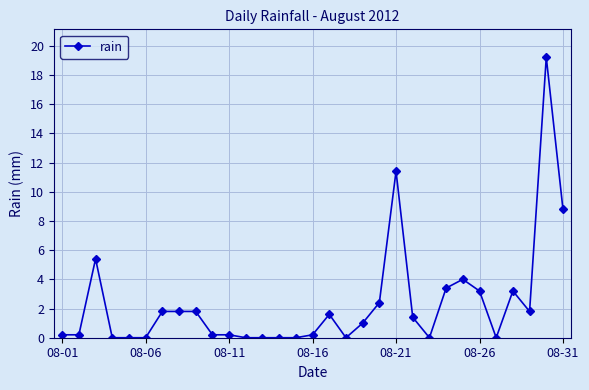

How many distinct data groups are displayed?

1